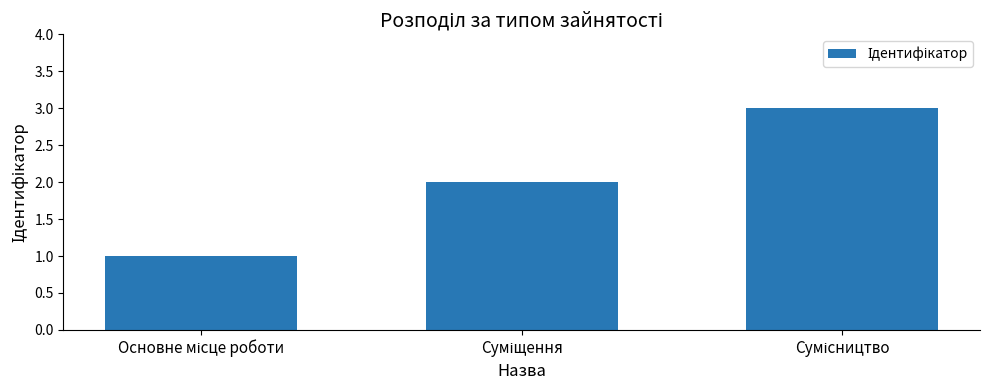

What is the greatest value displayed?

3